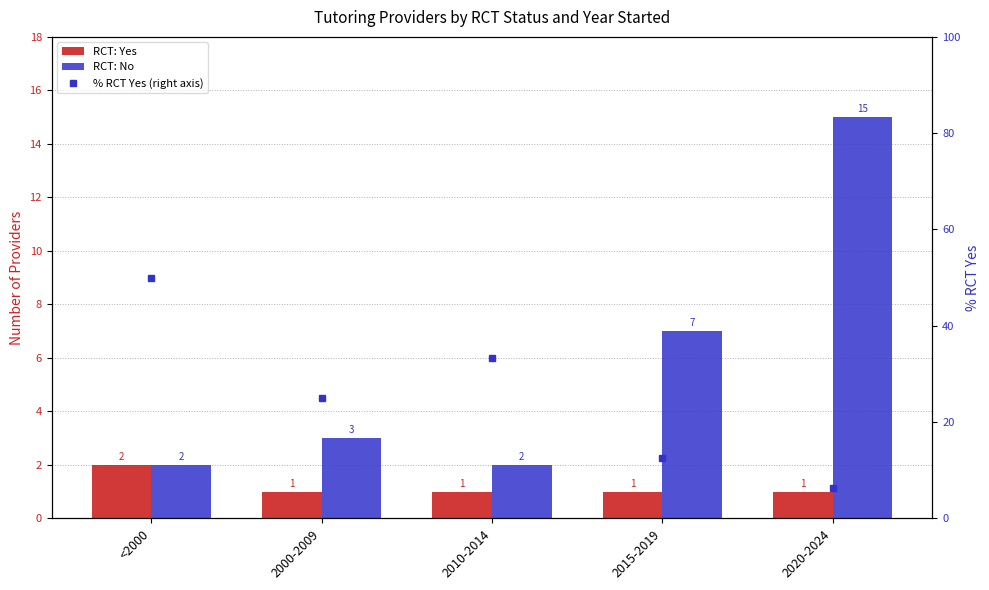

Reading left to right, transcribe all the data shown in this chart.

RCT: Yes: 2.0	1.0	1.0	1.0	1.0
RCT: No: 2.0	3.0	2.0	7.0	15.0
% RCT Yes (right axis): 50.0	25.0	33.3	12.5	6.2